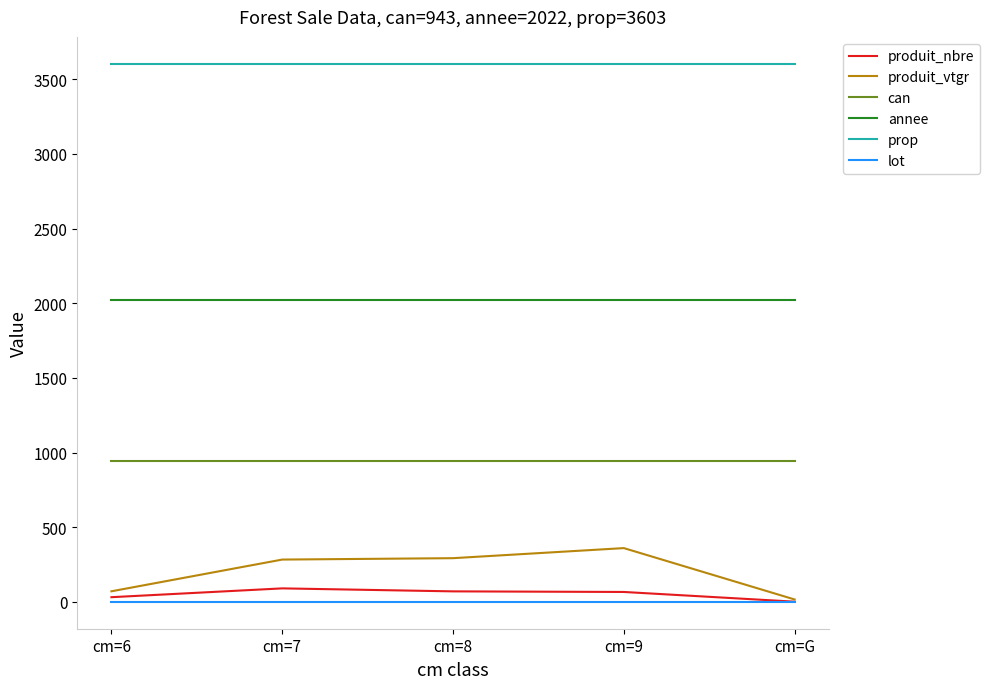

What are all the series names shown in the legend?

produit_nbre, produit_vtgr, can, annee, prop, lot